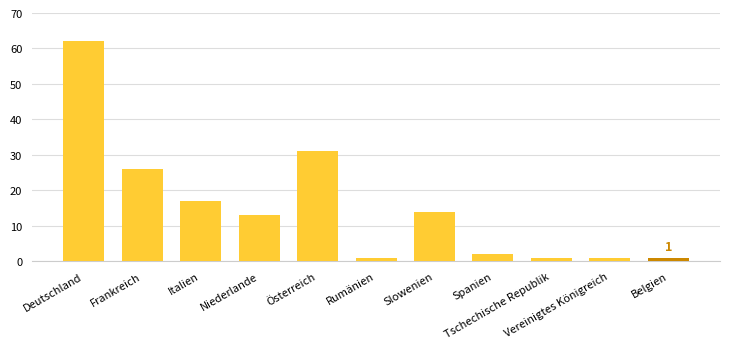

Reading left to right, transcribe all the data shown in this chart.

Deutschland=62	Frankreich=26	Italien=17	Niederlande=13	Österreich=31	Rumänien=1	Slowenien=14	Spanien=2	Tschechische Republik=1	Vereinigtes Königreich=1	Belgien=1